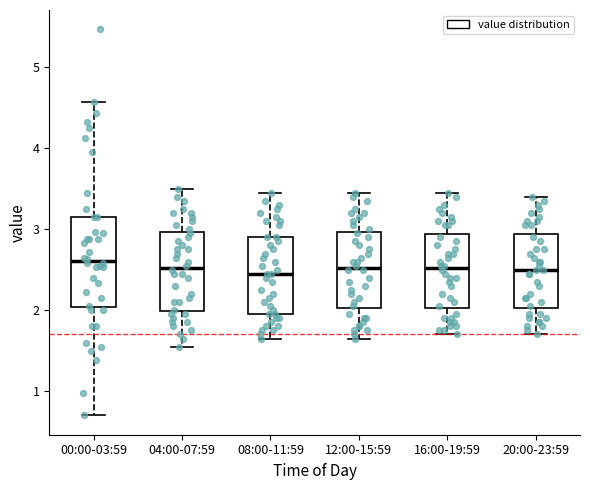

Comparing the boxes themselves (not the whiskers), which one is the tallest?

00:00-03:59